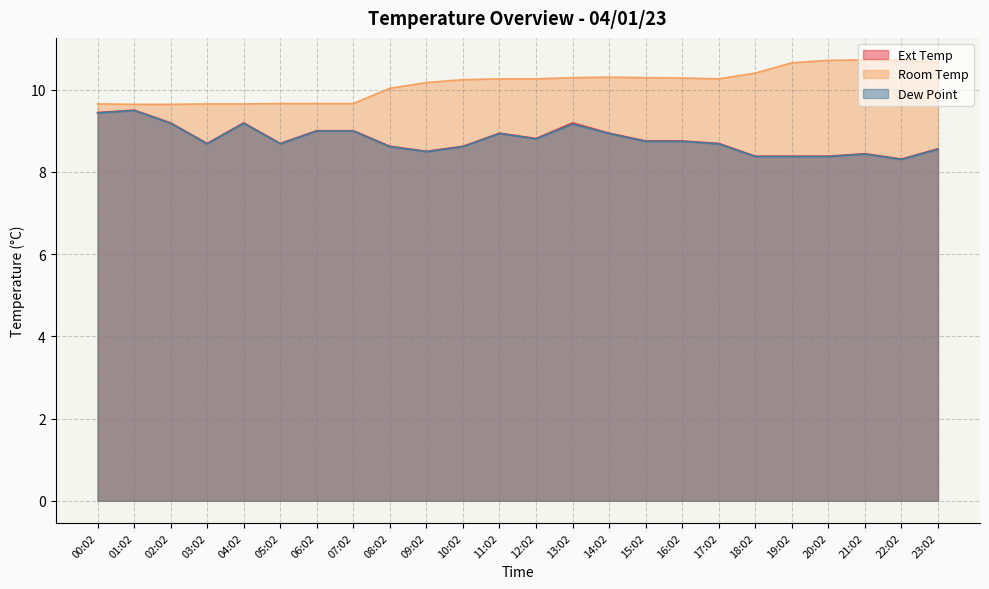

How many lines are shown in the chart?

3